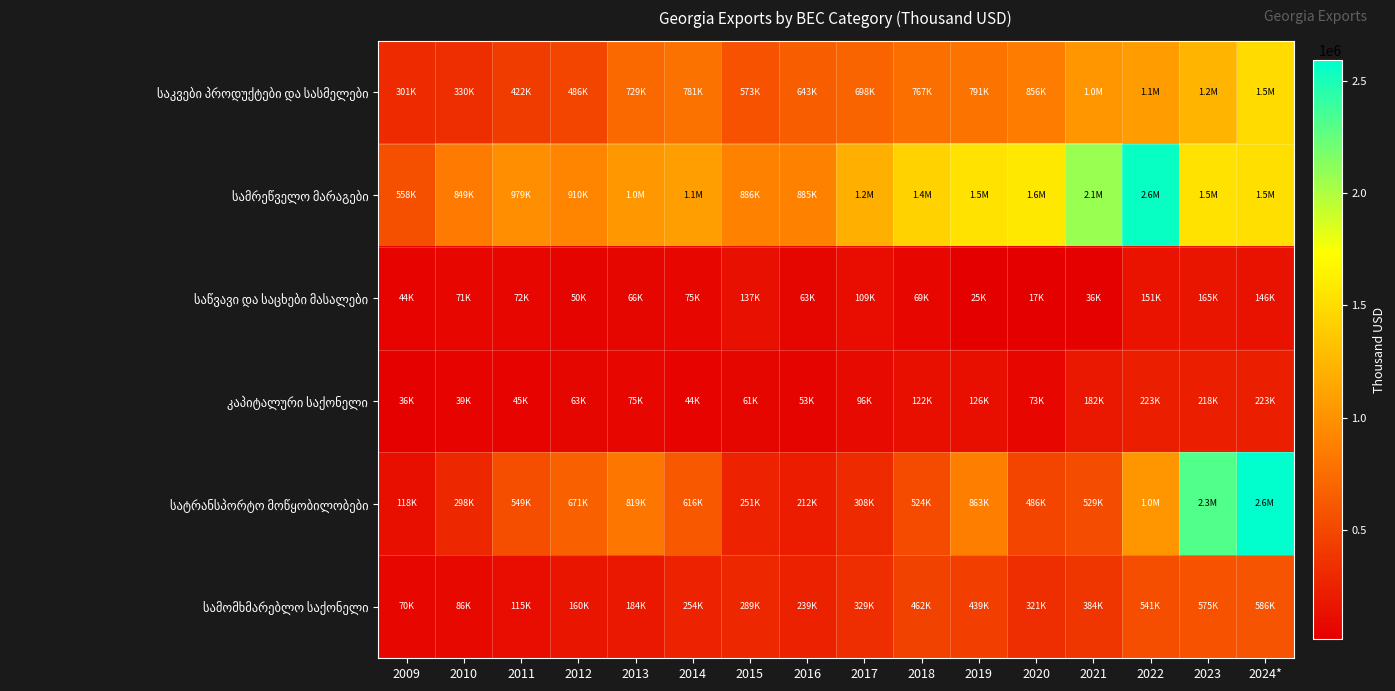

What is the greatest value displayed?

2590266.3